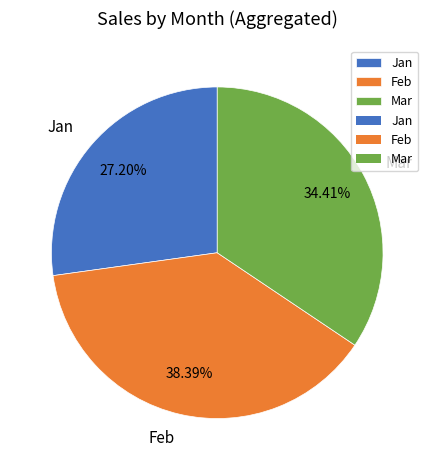

Does Jan account for over 50% of the chart?

No